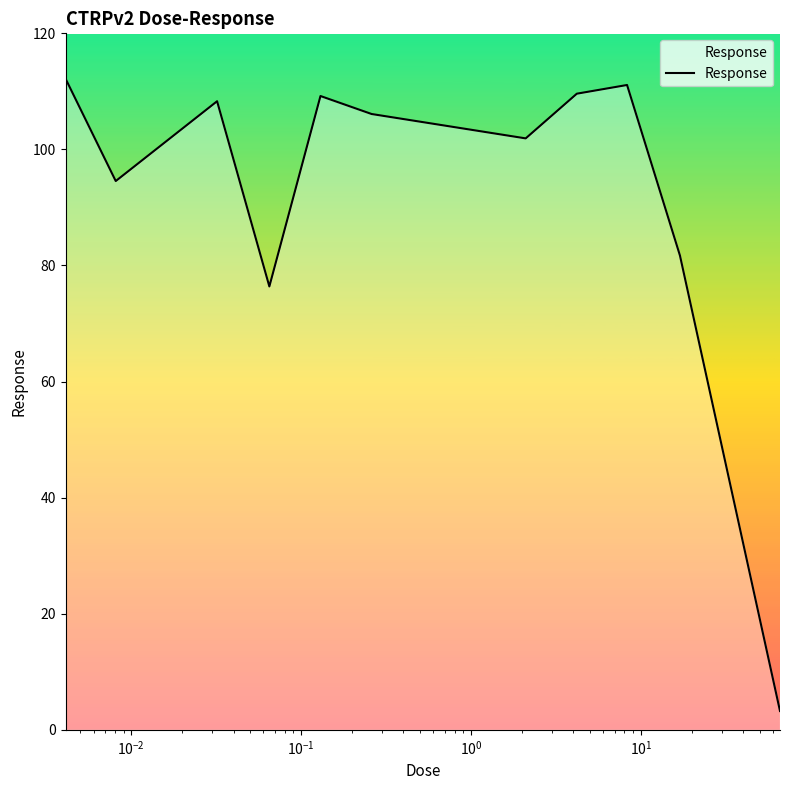

What is the difference between the maximum and minimum values?

109.0